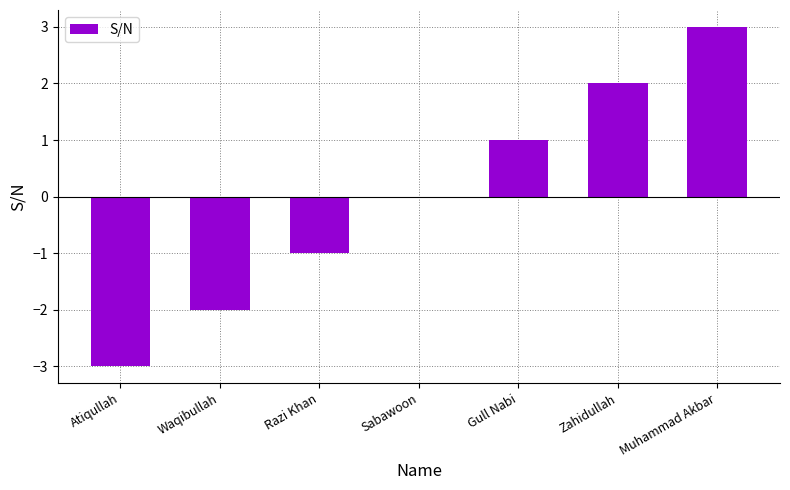

What is the sum of the values at Razi Khan and Waqibullah?

-3